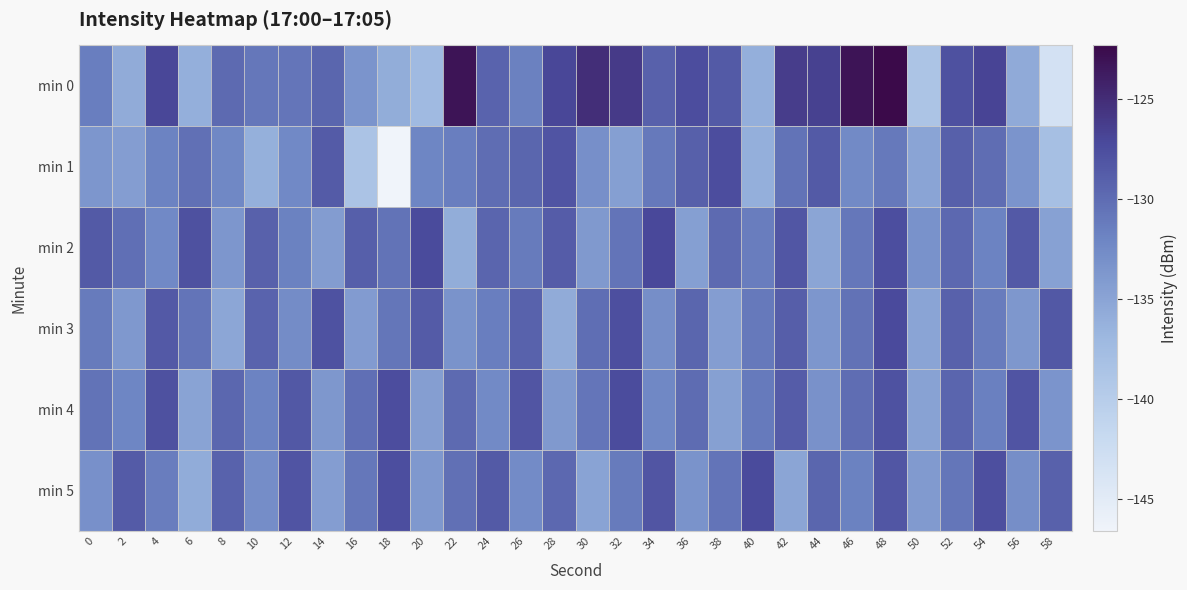

Reading left to right, list all the values displayed in this chart.

min 0: 0=-131.5	2=-135.6	4=-127.0	6=-136.0	8=-129.8	10=-130.9	12=-130.7	14=-129.5	16=-133.4	18=-135.8	20=-137.3	22=-123.1	24=-129.2	26=-131.7	28=-127.0	30=-125.1	32=-126.0	34=-129.0	36=-127.4	38=-128.5	40=-136.0	42=-126.2	44=-126.5	46=-123.1	48=-122.3	50=-138.7	52=-127.8	54=-126.8	56=-135.5	58=-143.2
min 1: 0=-133.6	2=-134.3	4=-131.9	6=-130.3	8=-132.3	10=-136.1	12=-132.4	14=-128.6	16=-138.6	18=-146.6	20=-132.0	22=-131.5	24=-130.0	26=-129.5	28=-128.0	30=-133.0	32=-134.5	34=-131.0	36=-129.0	38=-127.5	40=-136.0	42=-130.5	44=-128.5	46=-132.5	48=-131.0	50=-135.0	52=-129.0	54=-130.0	56=-133.5	58=-138.0
min 2: 0=-128.5	2=-130.2	4=-132.4	6=-127.8	8=-133.6	10=-129.1	12=-131.7	14=-134.2	16=-128.9	18=-130.5	20=-127.3	22=-135.8	24=-129.4	26=-131.2	28=-128.7	30=-133.9	32=-130.6	34=-127.1	36=-134.5	38=-129.8	40=-131.4	42=-128.2	44=-135.1	46=-130.9	48=-127.6	50=-133.3	52=-129.7	54=-131.8	56=-128.4	58=-134.7
min 3: 0=-131.2	2=-133.8	4=-128.4	6=-130.6	8=-135.2	10=-129.3	12=-132.7	14=-127.9	16=-134.1	18=-130.8	20=-128.6	22=-133.4	24=-131.5	26=-129.2	28=-135.6	30=-130.1	32=-127.7	34=-132.9	36=-129.5	38=-134.3	40=-131.0	42=-128.8	44=-133.6	46=-130.4	48=-127.2	50=-135.0	52=-129.1	54=-131.3	56=-133.7	58=-128.3
min 4: 0=-130.5	2=-132.1	4=-127.8	6=-134.9	8=-129.6	10=-131.8	12=-128.3	14=-133.7	16=-130.2	18=-127.5	20=-134.4	22=-129.8	24=-132.5	26=-128.1	28=-133.9	30=-130.7	32=-127.4	34=-132.3	36=-129.9	38=-134.6	40=-131.1	42=-128.7	44=-133.2	46=-130.0	48=-127.9	50=-134.8	52=-129.4	54=-131.6	56=-128.0	58=-133.5
min 5: 0=-133.1	2=-128.6	4=-131.4	6=-135.7	8=-129.2	10=-132.8	12=-128.0	14=-134.3	16=-130.9	18=-127.6	20=-133.8	22=-130.3	24=-128.5	26=-132.6	28=-129.7	30=-134.9	32=-131.2	34=-128.1	36=-133.4	38=-130.6	40=-127.3	42=-135.1	44=-129.5	46=-131.7	48=-128.2	50=-134.0	52=-130.8	54=-127.7	56=-132.9	58=-129.1